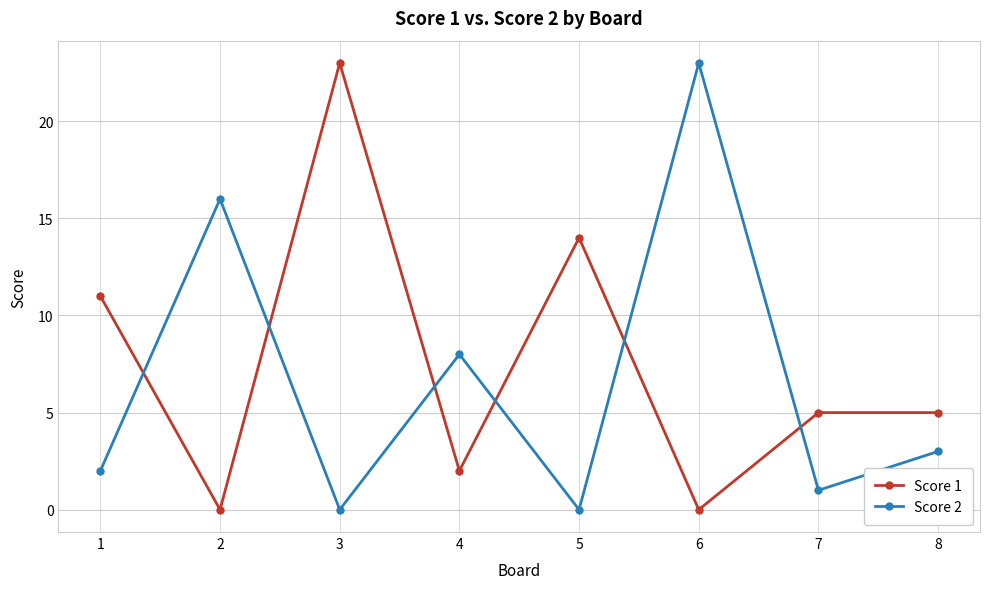

How many times do Score 2 and Score 1 cross each other?

6